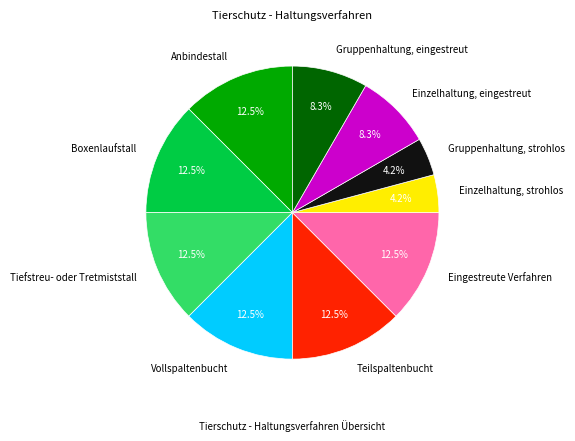

Is Boxenlaufstall the majority of the pie?

No